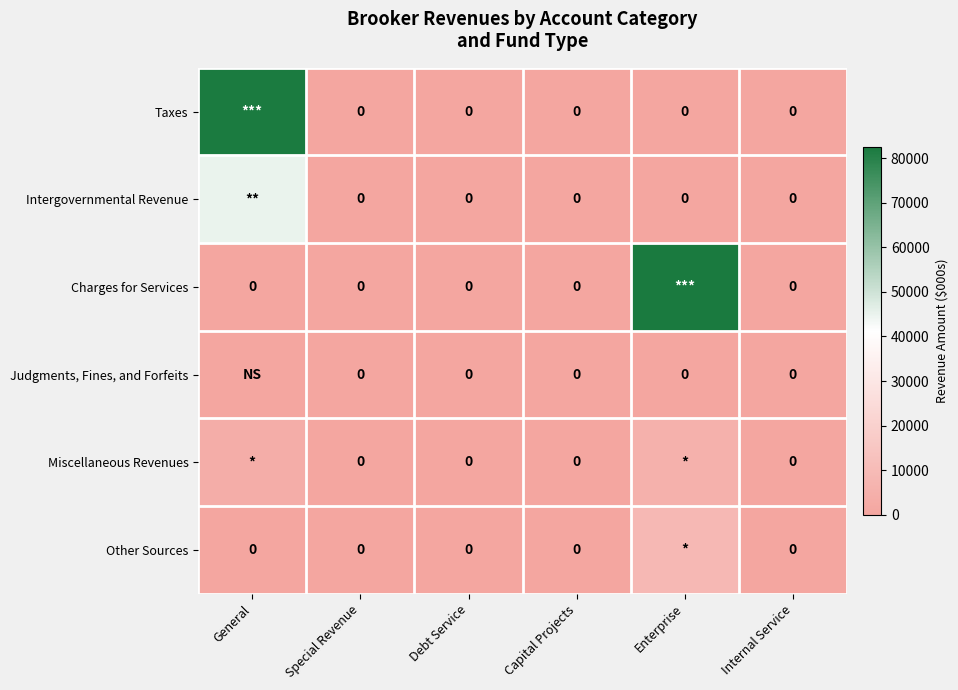

How many values in Miscellaneous Revenues are above zero?

2